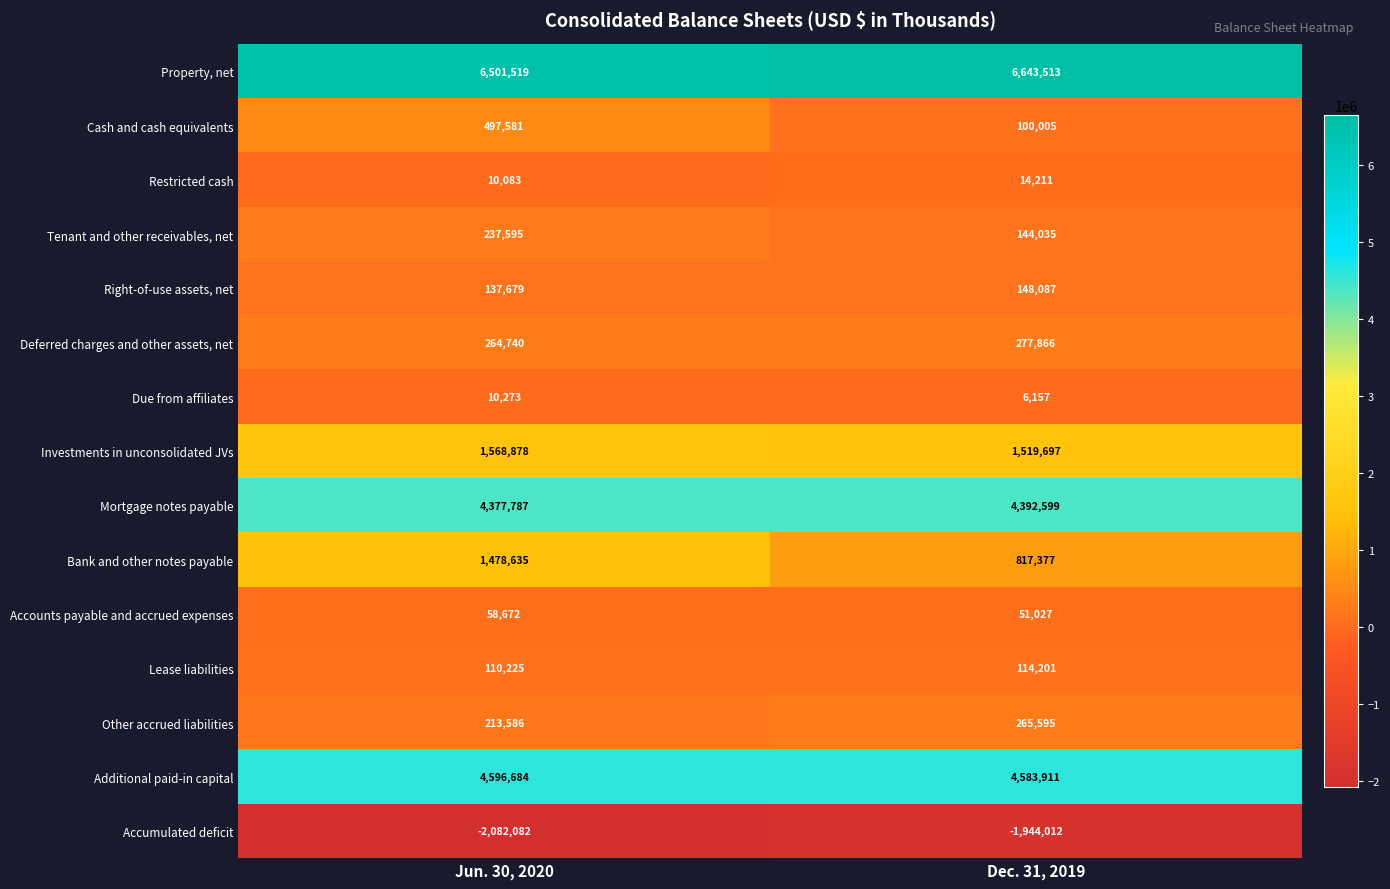

True or false: Other accrued liabilities has a value of 213586 at Jun. 30, 2020.

True